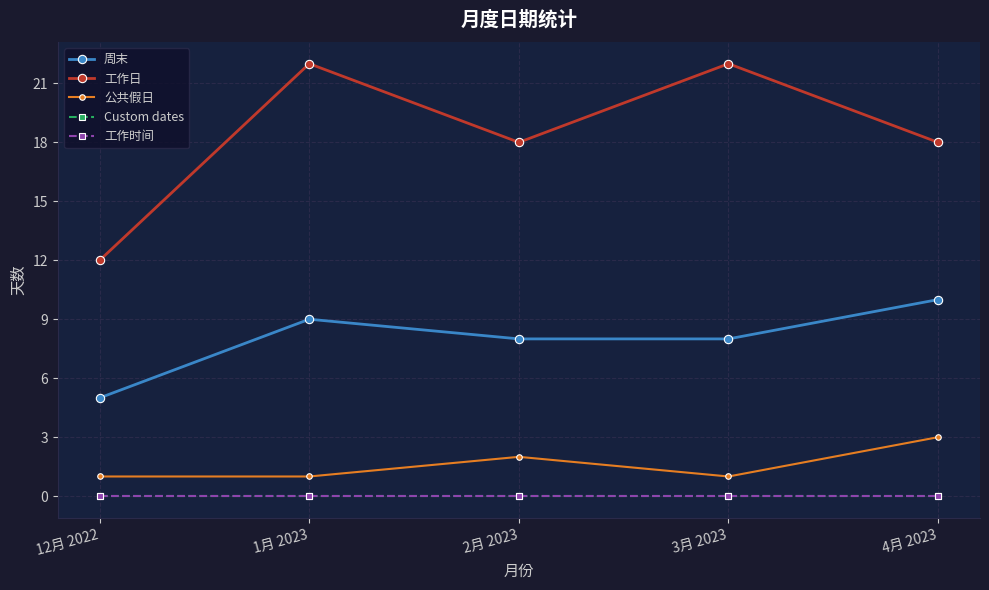

At which label does 周末 first exceed 8?

1月 2023